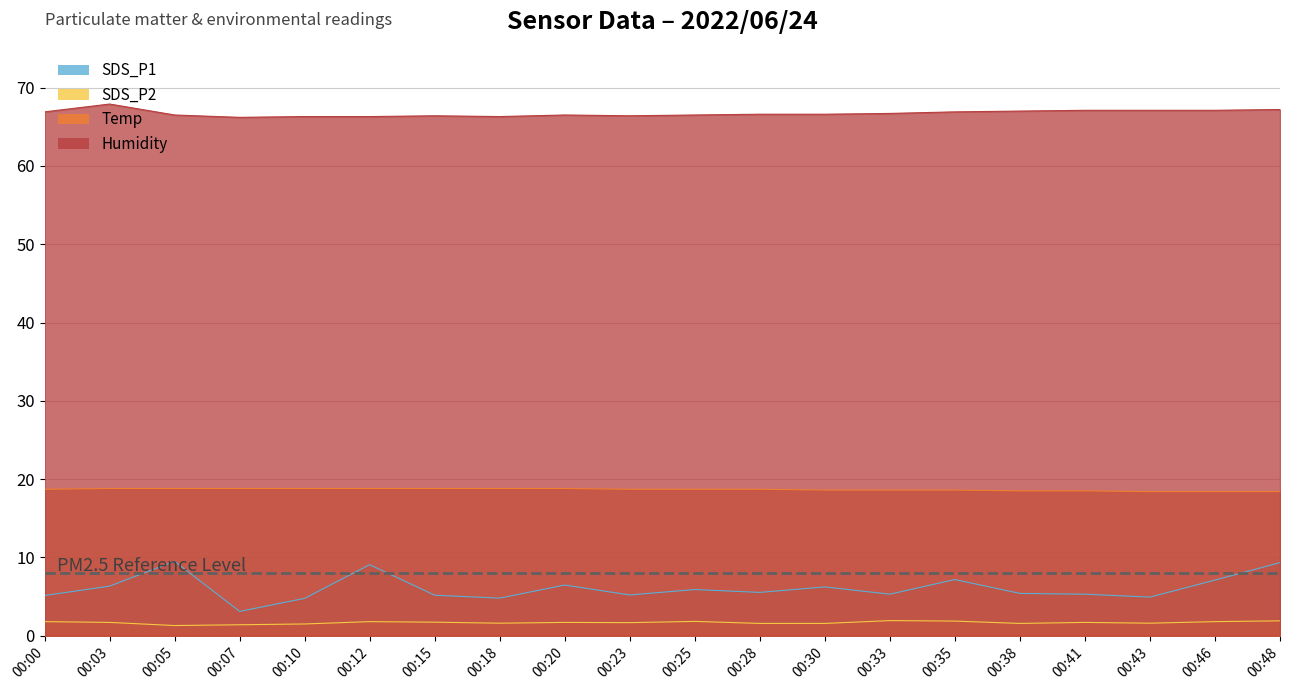

Reading right to left, list all the values displayed in this chart.

SDS_P1: 9.3	7.1	4.9	5.3	5.4	7.2	5.3	6.2	5.5	5.9	5.2	6.5	4.8	5.2	9.1	4.8	3.1	9.5	6.3	5.1
SDS_P2: 1.9	1.8	1.6	1.7	1.6	1.9	1.9	1.6	1.6	1.8	1.7	1.7	1.6	1.7	1.8	1.5	1.4	1.3	1.7	1.8
Temp: 18.4	18.4	18.4	18.5	18.5	18.6	18.6	18.6	18.7	18.7	18.7	18.8	18.8	18.8	18.8	18.8	18.8	18.8	18.8	18.7
Humidity: 67.2	67.1	67.1	67.1	67.0	66.9	66.7	66.6	66.6	66.5	66.4	66.5	66.3	66.4	66.3	66.3	66.2	66.5	67.9	66.9